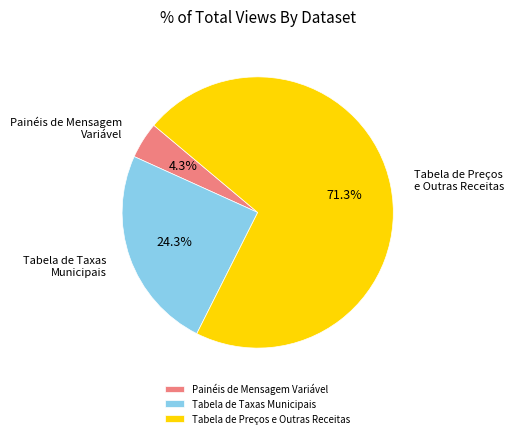

How many slices are in this pie chart?

3